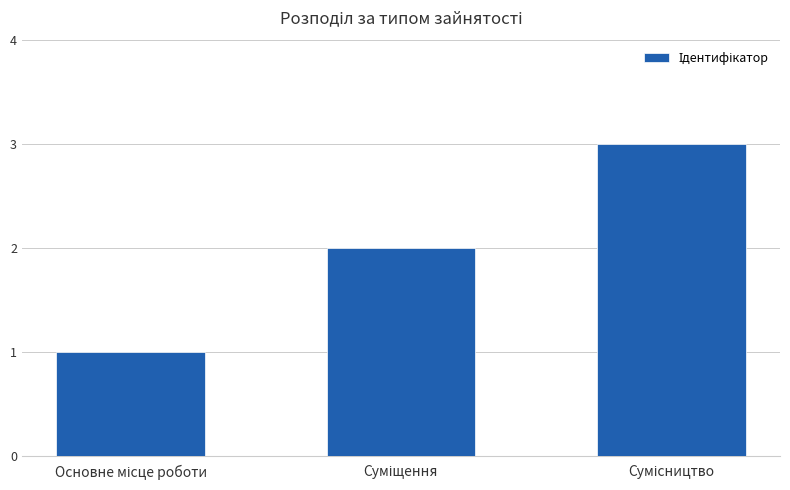

How many data points does each series have?

3